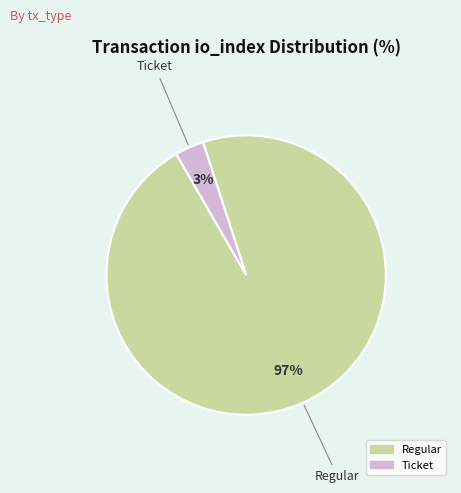

Is there a majority slice in this chart?

Yes